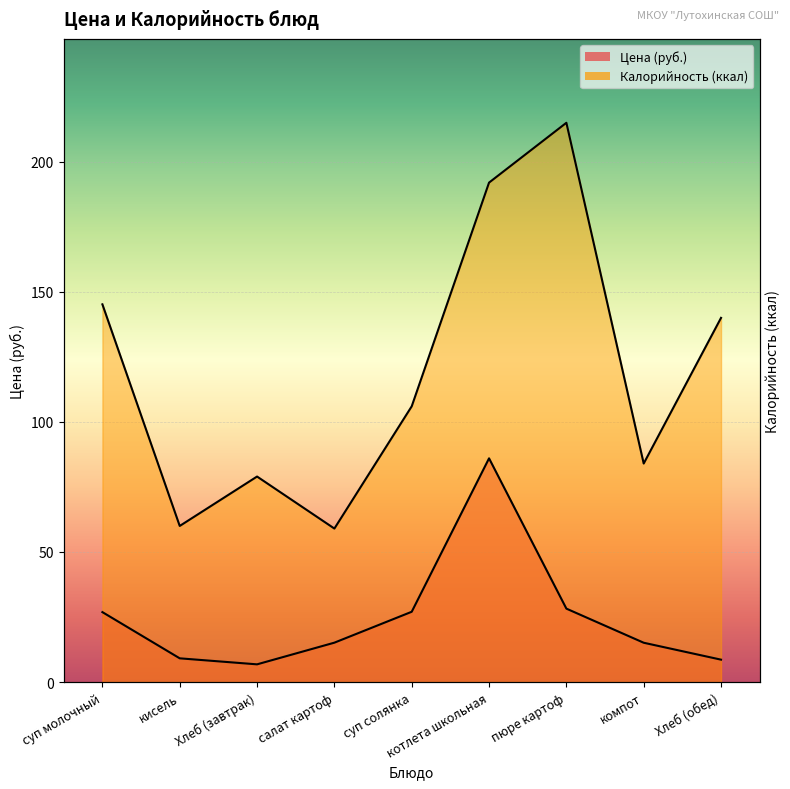

Rank the series by their maximum value, from highest to lowest.

Калорийность, Цена